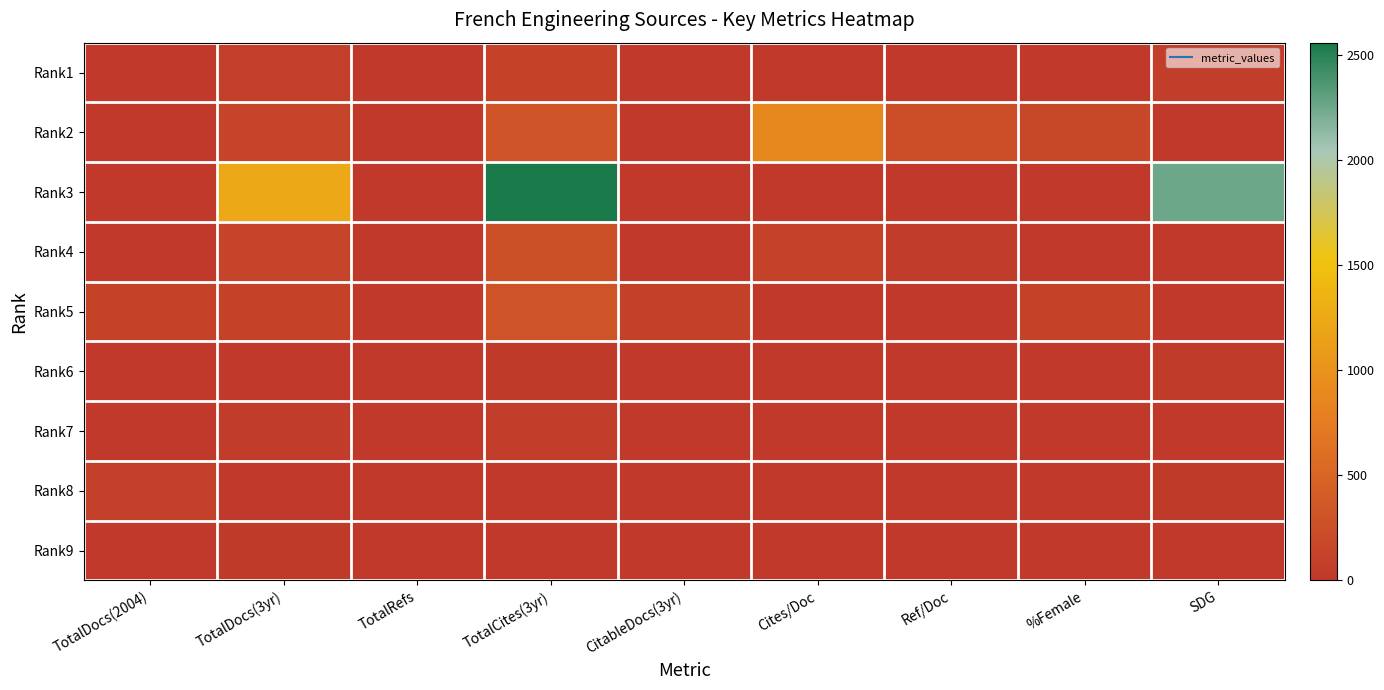

Reading left to right, transcribe all the data shown in this chart.

Rank1: TotalDocs(2004)=13	TotalDocs(3yr)=75	TotalRefs=8	TotalCites(3yr)=115	CitableDocs(3yr)=20	Cites/Doc=10	Ref/Doc=8	%Female=0	SDG=67
Rank2: TotalDocs(2004)=0	TotalDocs(3yr)=139	TotalRefs=0	TotalCites(3yr)=312	CitableDocs(3yr)=0	Cites/Doc=889	Ref/Doc=231	%Female=161	SDG=0
Rank3: TotalDocs(2004)=0	TotalDocs(3yr)=1231	TotalRefs=0	TotalCites(3yr)=2561	CitableDocs(3yr)=0	Cites/Doc=0	Ref/Doc=0	%Female=0	SDG=2255
Rank4: TotalDocs(2004)=0	TotalDocs(3yr)=132	TotalRefs=0	TotalCites(3yr)=270	CitableDocs(3yr)=0	Cites/Doc=103	Ref/Doc=49	%Female=0	SDG=0
Rank5: TotalDocs(2004)=116	TotalDocs(3yr)=116	TotalRefs=14	TotalCites(3yr)=310	CitableDocs(3yr)=100	Cites/Doc=0	Ref/Doc=0	%Female=116	SDG=0
Rank6: TotalDocs(2004)=16	TotalDocs(3yr)=16	TotalRefs=16	TotalCites(3yr)=22	CitableDocs(3yr)=16	Cites/Doc=0	Ref/Doc=0	%Female=0	SDG=33
Rank7: TotalDocs(2004)=6	TotalDocs(3yr)=41	TotalRefs=0	TotalCites(3yr)=55	CitableDocs(3yr)=0	Cites/Doc=0	Ref/Doc=0	%Female=0	SDG=14
Rank8: TotalDocs(2004)=82	TotalDocs(3yr)=10	TotalRefs=0	TotalCites(3yr)=15	CitableDocs(3yr)=0	Cites/Doc=0	Ref/Doc=0	%Female=0	SDG=29
Rank9: TotalDocs(2004)=0	TotalDocs(3yr)=23	TotalRefs=0	TotalCites(3yr)=3	CitableDocs(3yr)=0	Cites/Doc=0	Ref/Doc=0	%Female=0	SDG=0